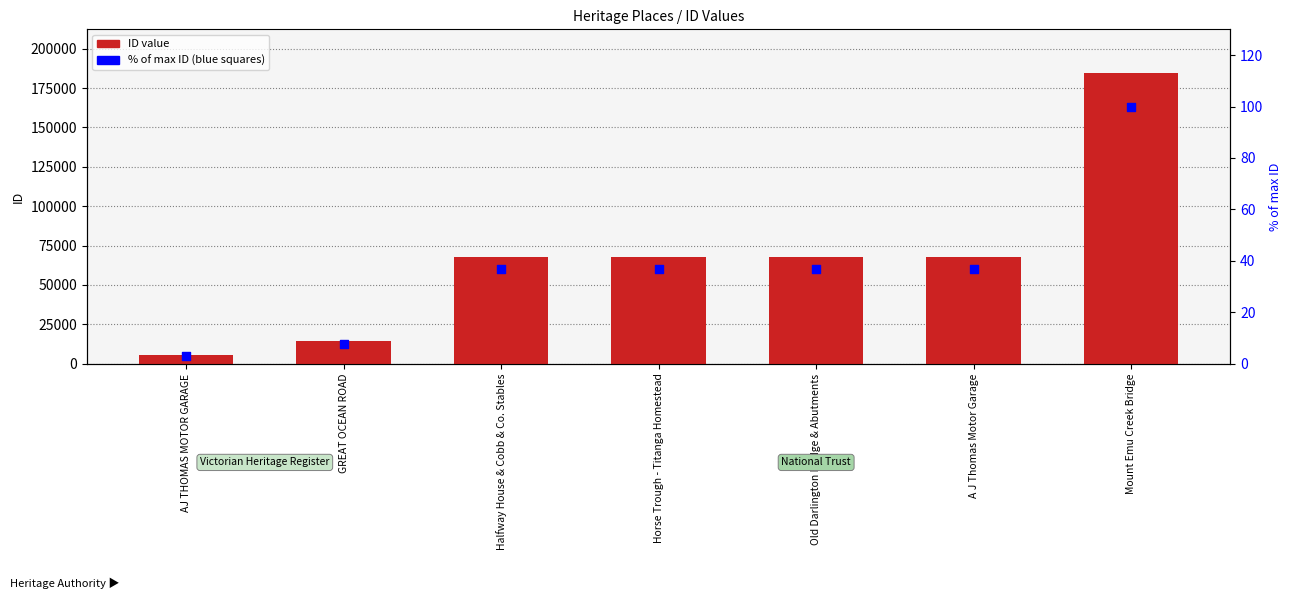

Which series contains the lowest Y value?

% of max ID